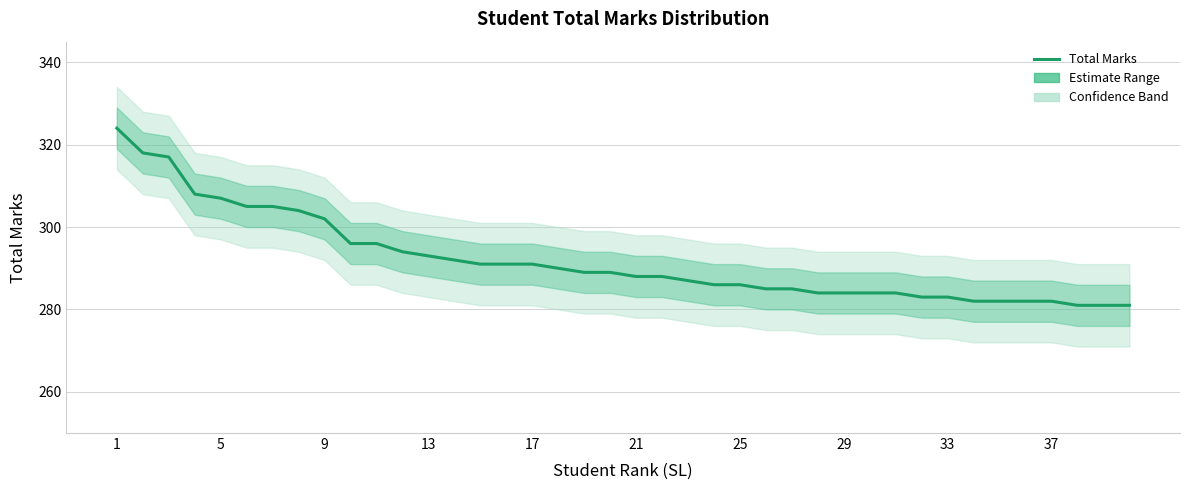

How many data points does each series have?

40